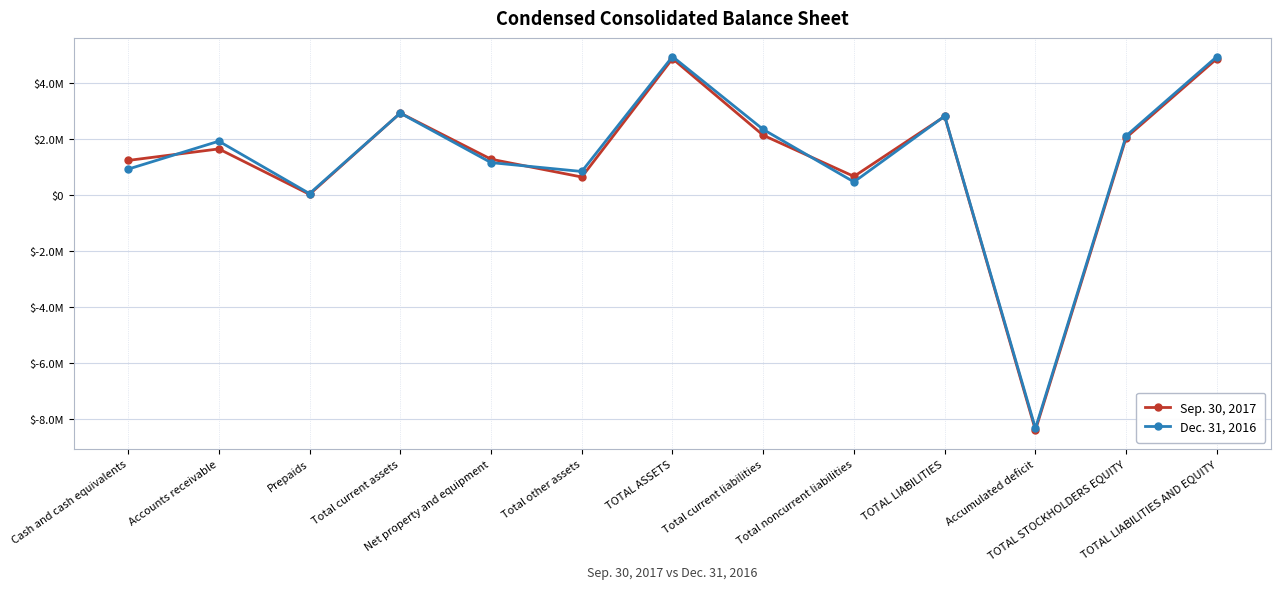

What is the value of the Sep. 30, 2017 point at the 11th from the left?

-8385892